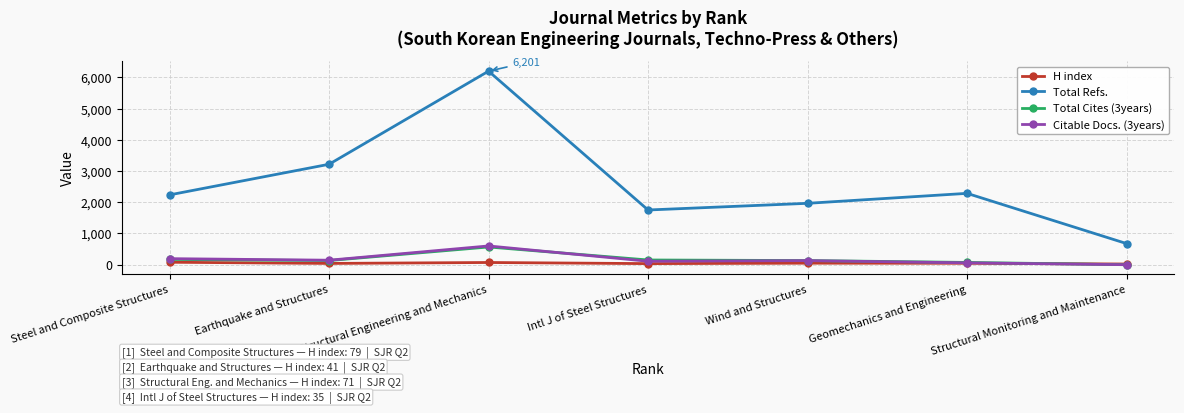

At which label is Citable Docs. (3years) closest to 300?

Steel and Composite Structures